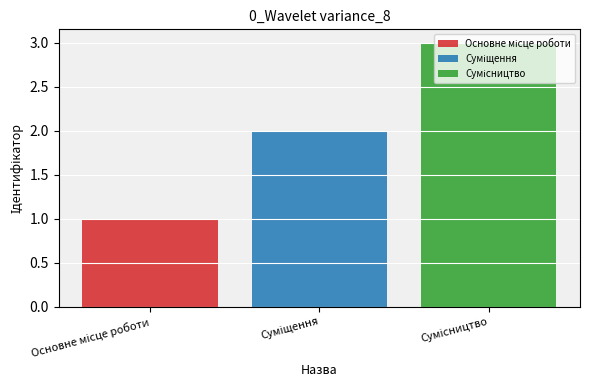

How many bars are there in total?

3